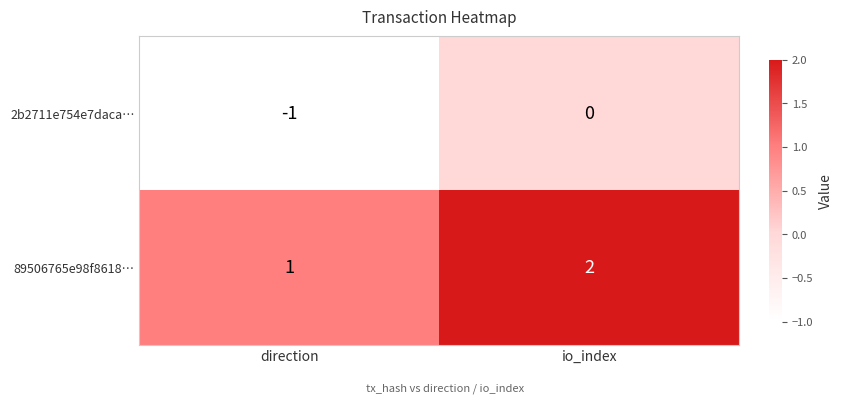

What is the difference between the highest and lowest values at io_index?

2